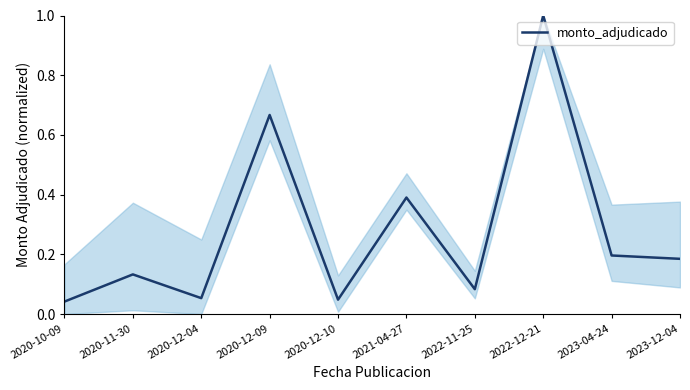

Which category has the highest value across all series?

2022-12-21